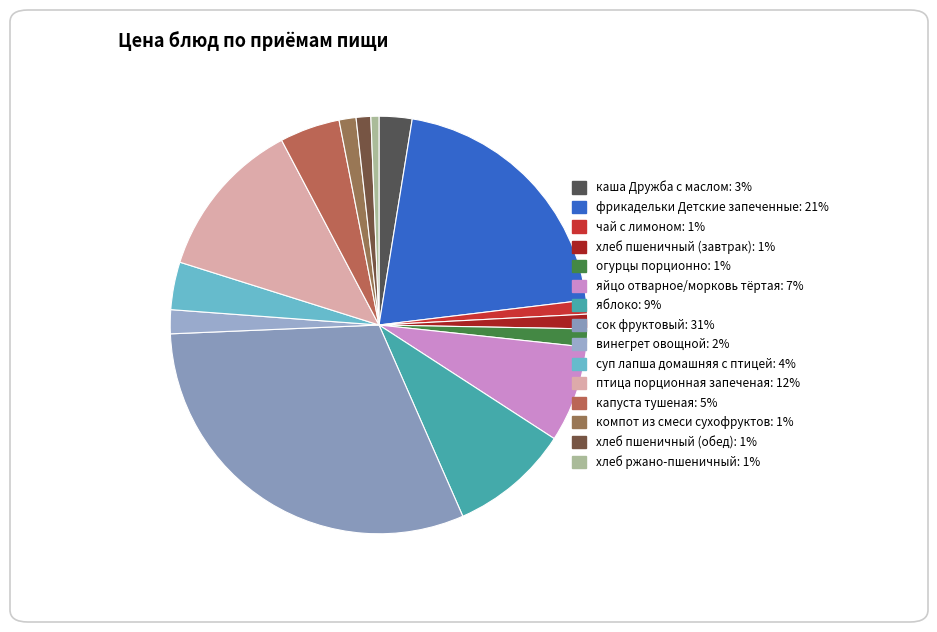

Which category has the biggest portion of the pie?

сок фруктовый